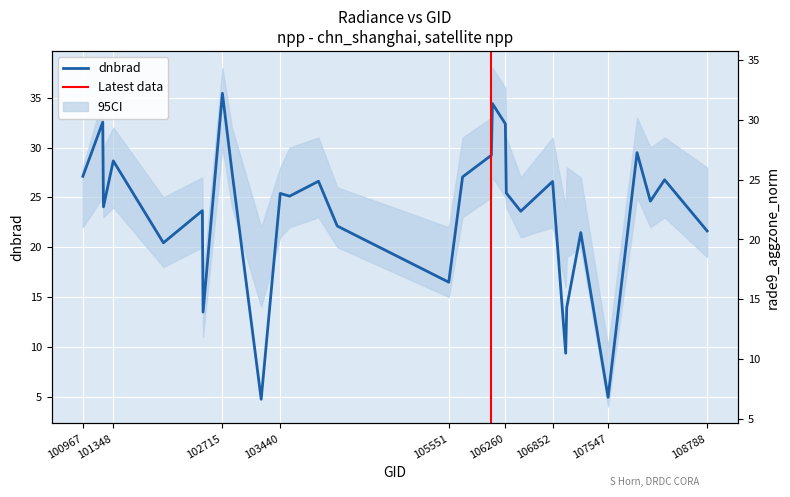

Where does the dnbrad series first go above 25?

100967